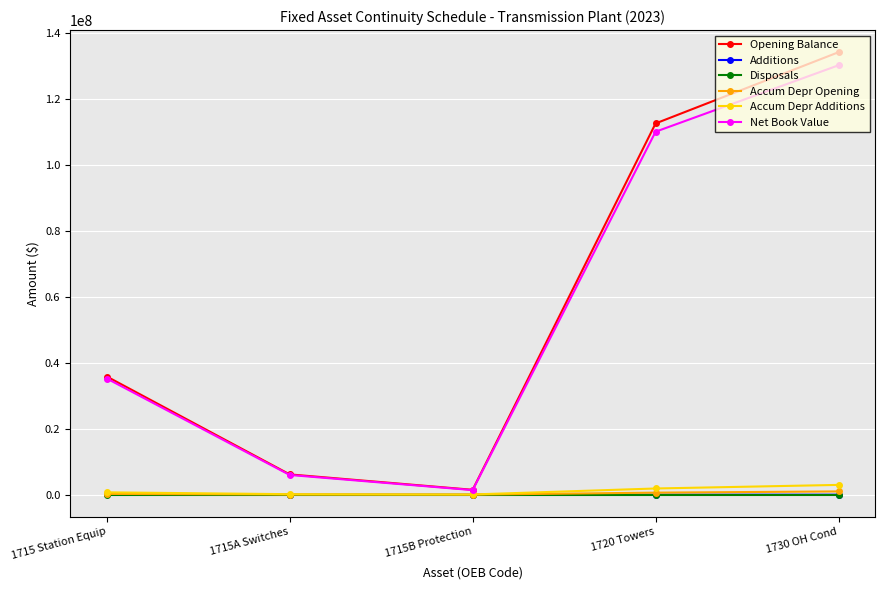

How many lines are shown in the chart?

6